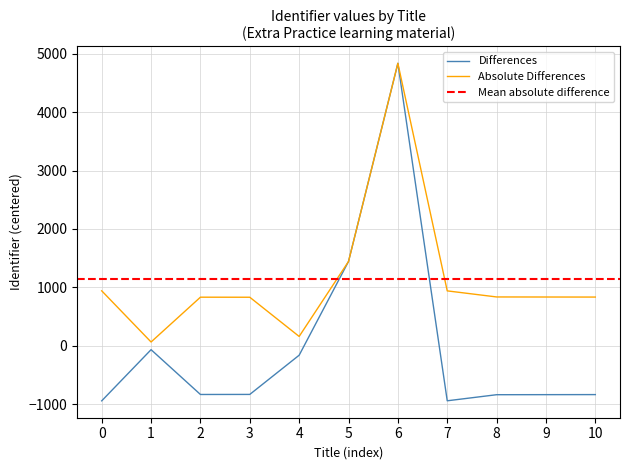

What is the difference between the maximum and minimum values?

5778.0